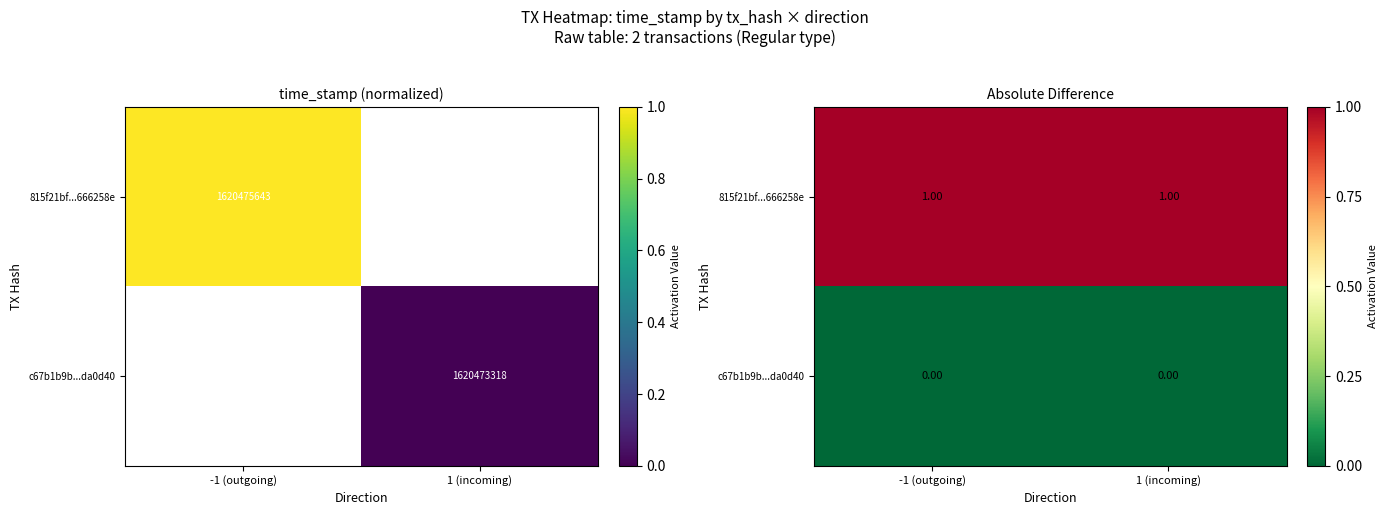

Where is 815f21bf...666258e nearest to the value 1?

-1 (outgoing)